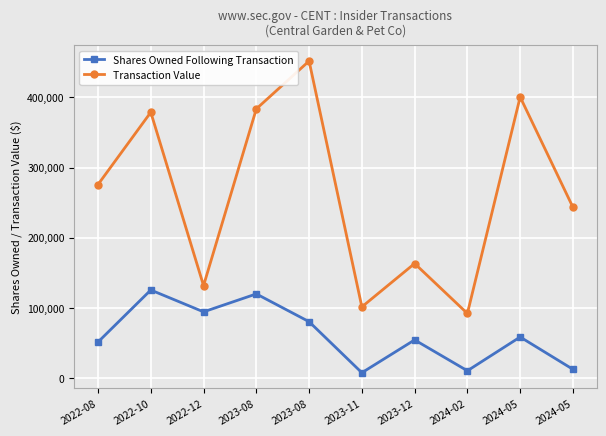

At which label is Transaction Value closest to 271862?

2022-08